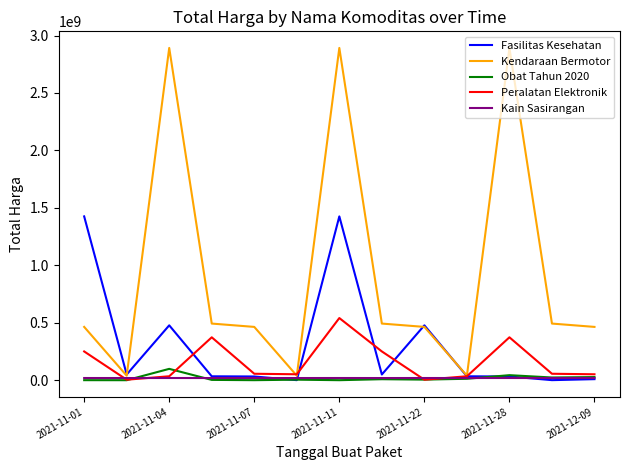

What is the maximum value shown in the chart?

2892122000